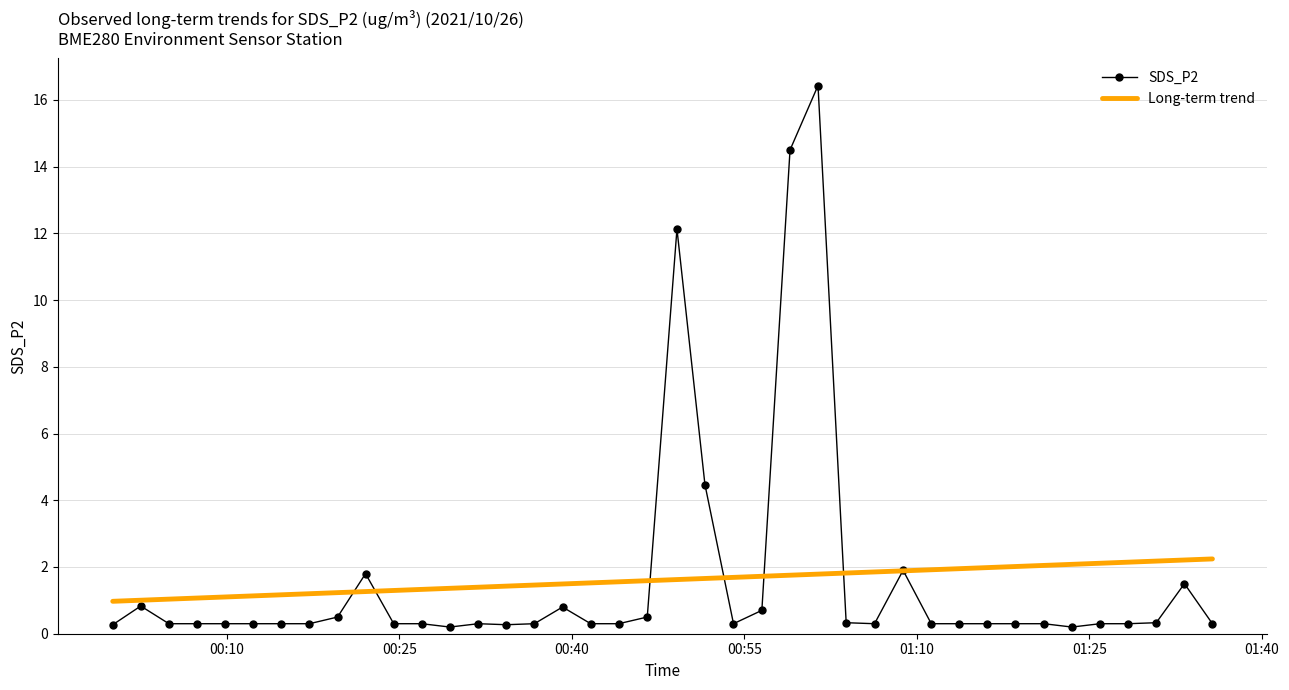

List the series in order of their peak value, lowest first.

Long-term trend, SDS_P2